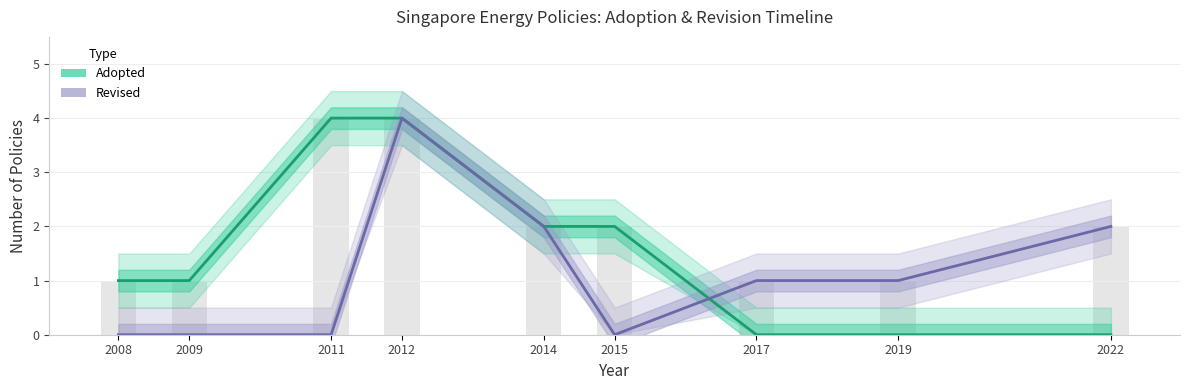

What are all the series names shown in the legend?

Adopted, Revised